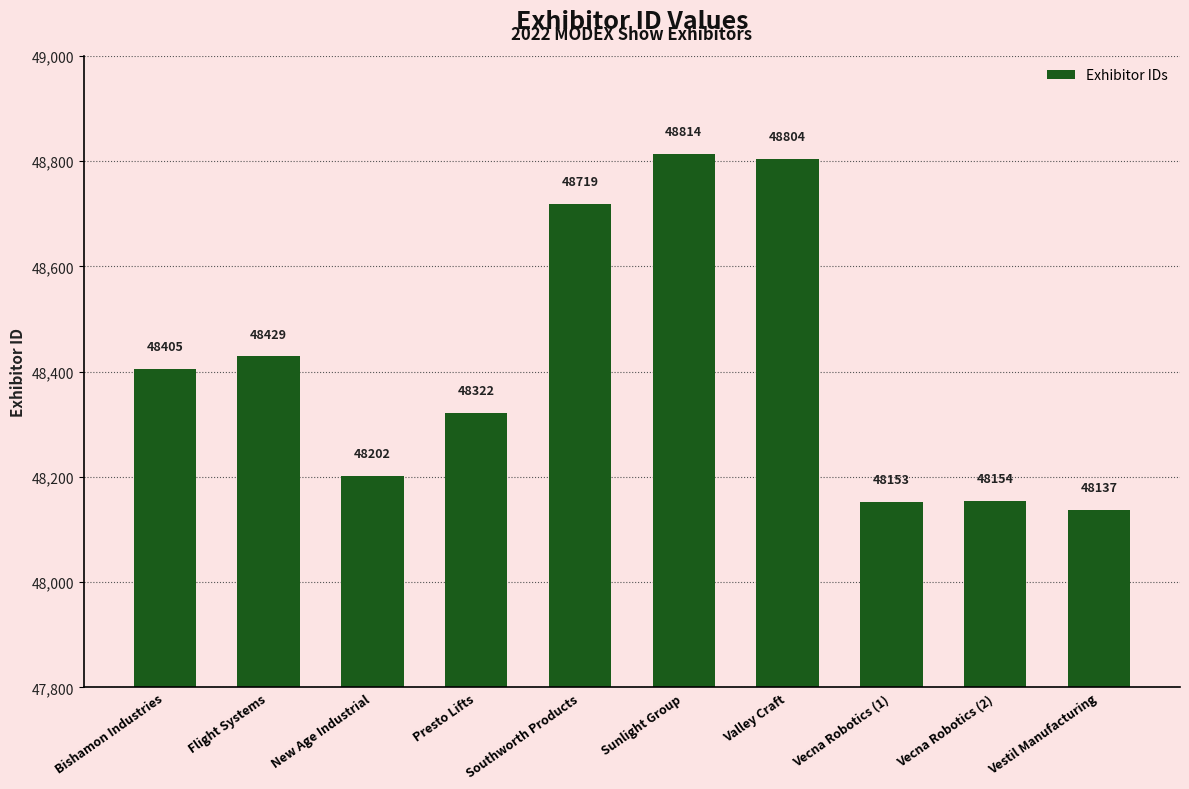

What is the value of the 1st bar from the left?

48405